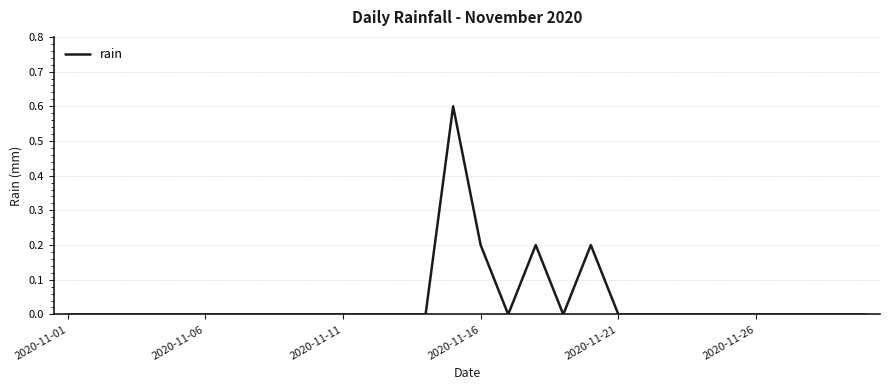

What is the maximum value shown in the chart?

0.6